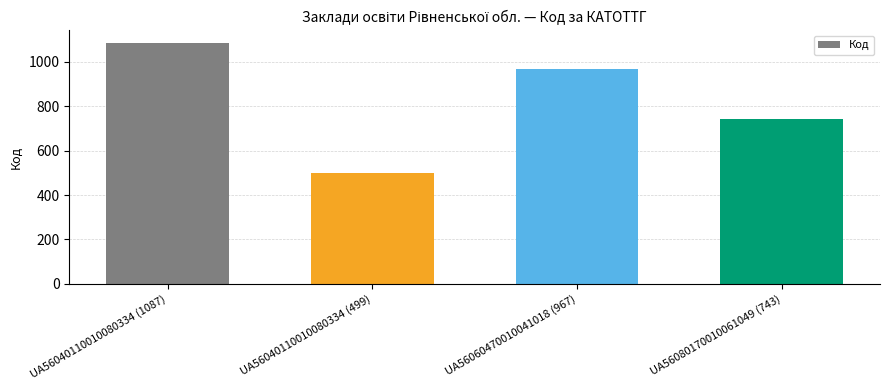

How many categories are shown in the chart?

4